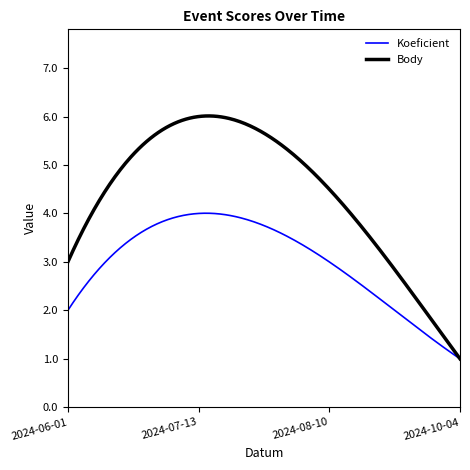

How many values in the Koeficient series exceed 3?

1